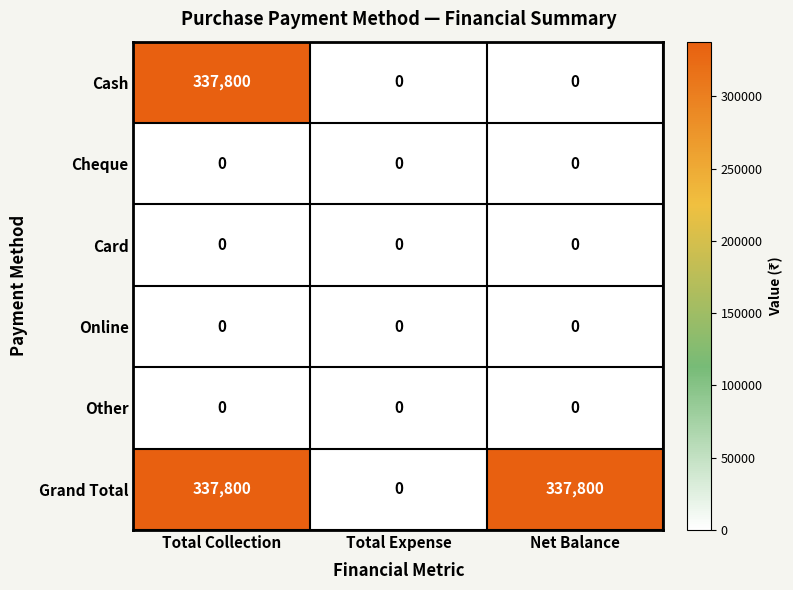

What is the spread (max minus min) of values at Total Collection?

337800